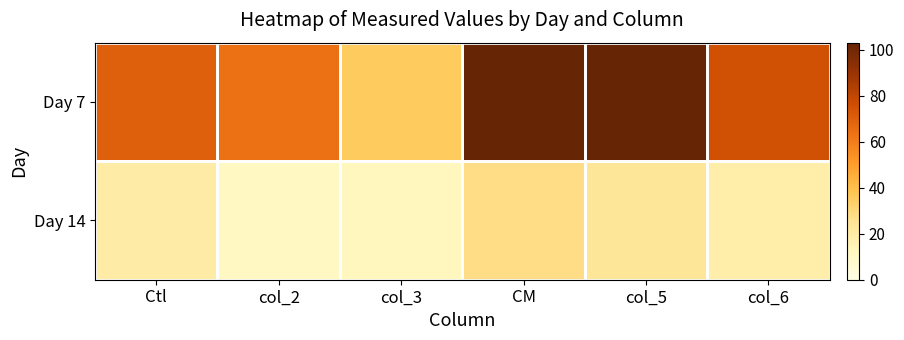

Which series changed the most between col_3 and CM?

Day 7